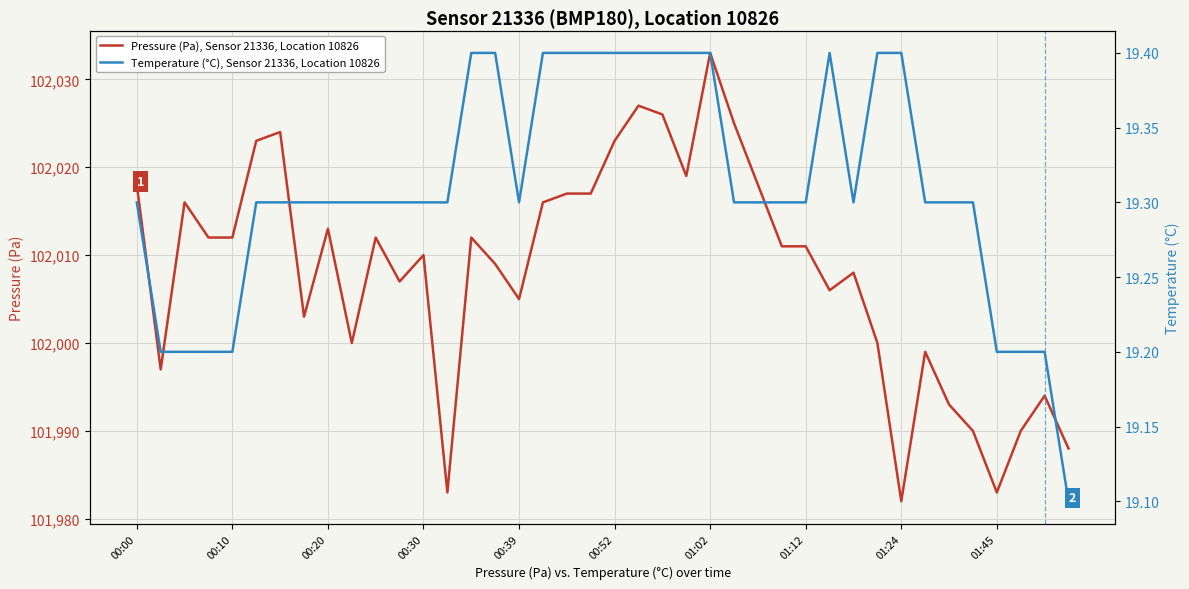

True or false: Temperature (°C), Sensor 21336, Location 10826 and Pressure (Pa), Sensor 21336, Location 10826 cross at least once.

False